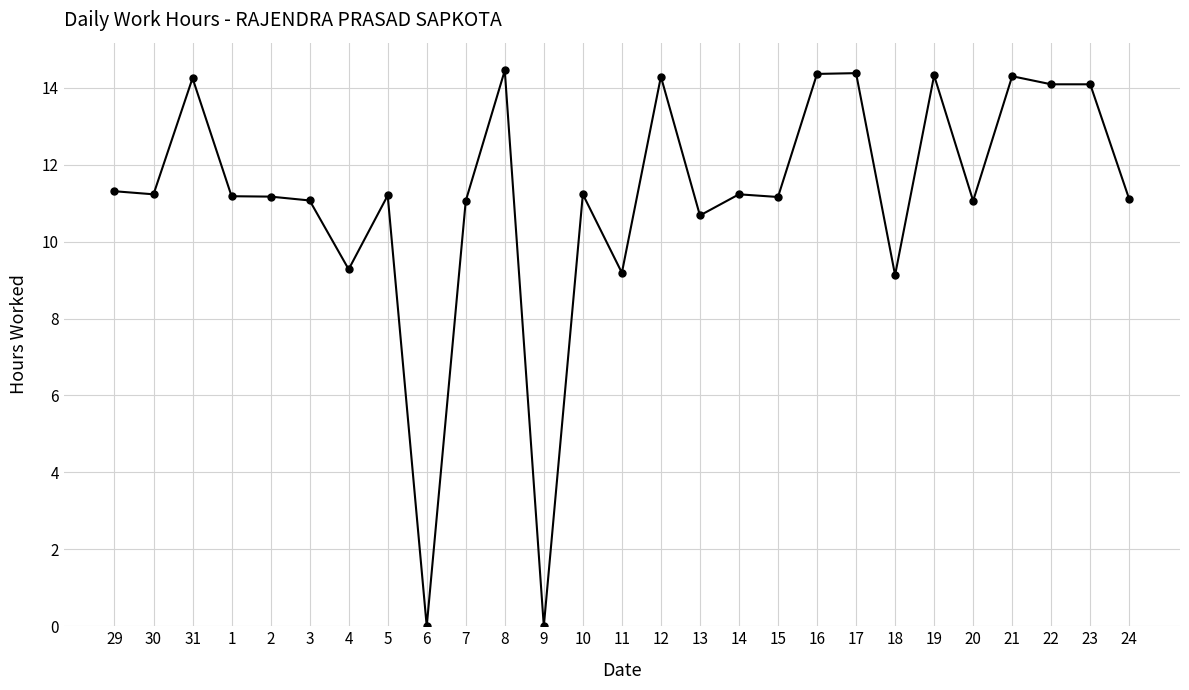

What is the sum of the values at 18 and 5?

20.3